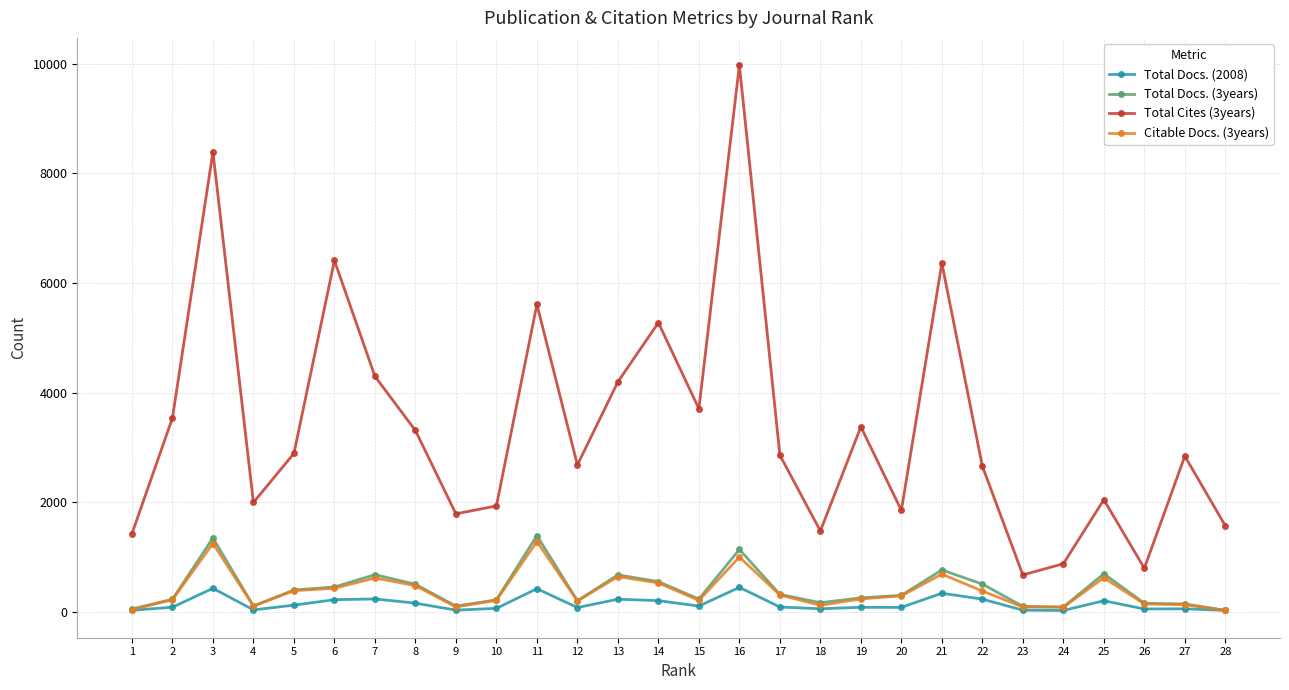

True or false: Total Cites (3years) and Total Docs. (2008) intersect in this chart.

False